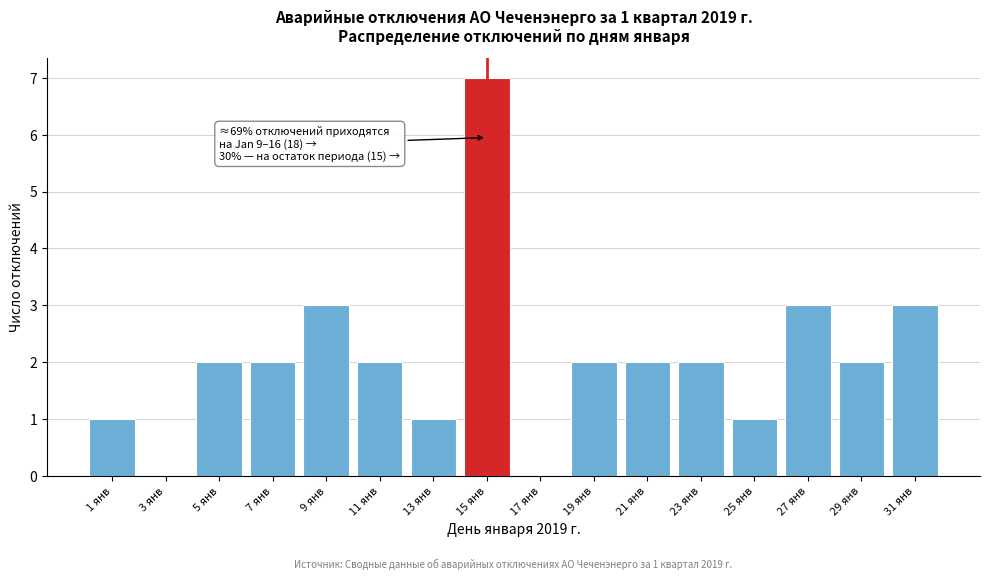

Reading left to right, what are all the values shown in this chart?

1 янв=1	3 янв=0	5 янв=2	7 янв=2	9 янв=3	11 янв=2	13 янв=1	15 янв=7	17 янв=0	19 янв=2	21 янв=2	23 янв=2	25 янв=1	27 янв=3	29 янв=2	31 янв=3